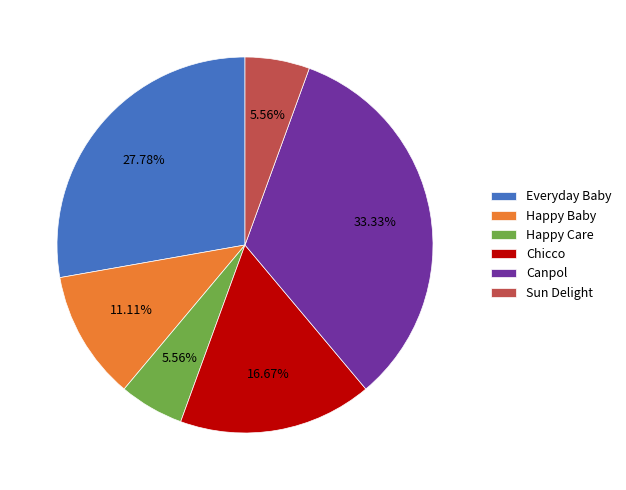

What is the largest slice in the pie chart?

Canpol